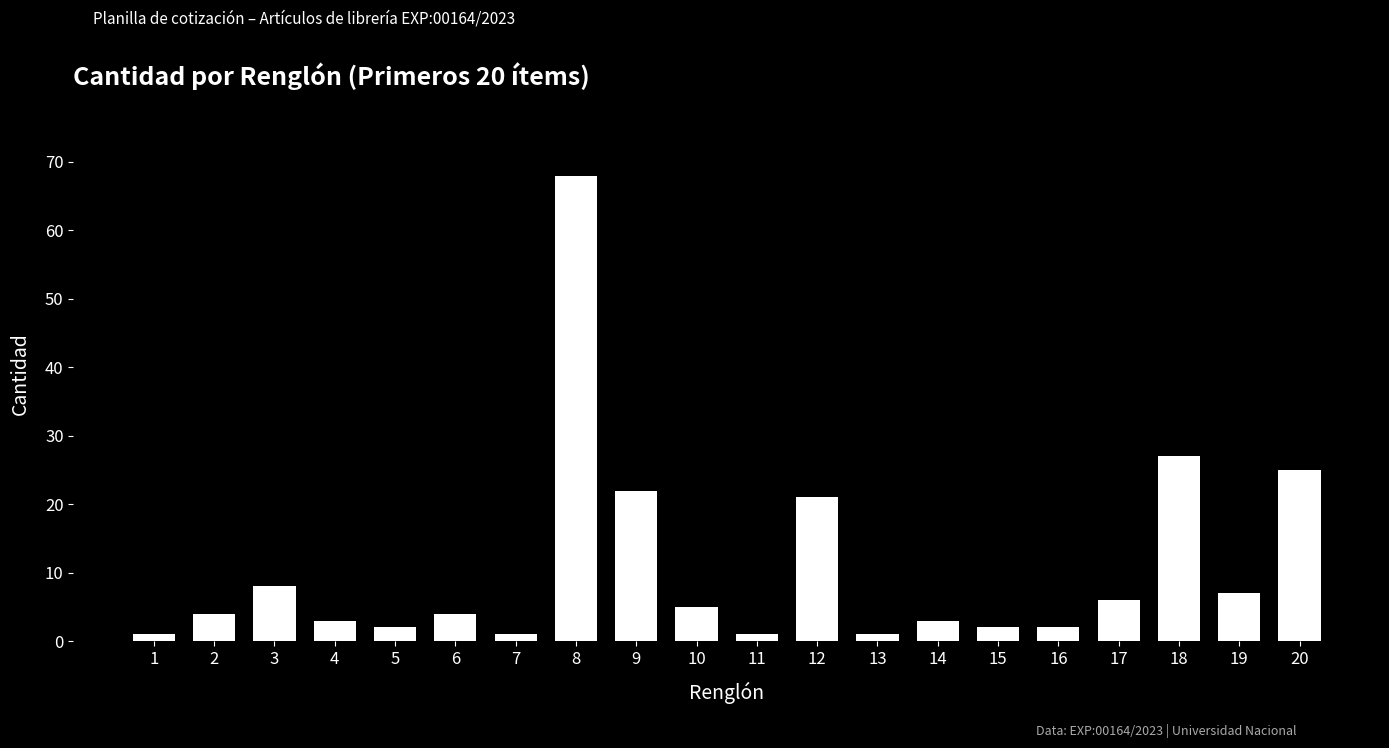

What is the difference between the second highest and minimum values?

26